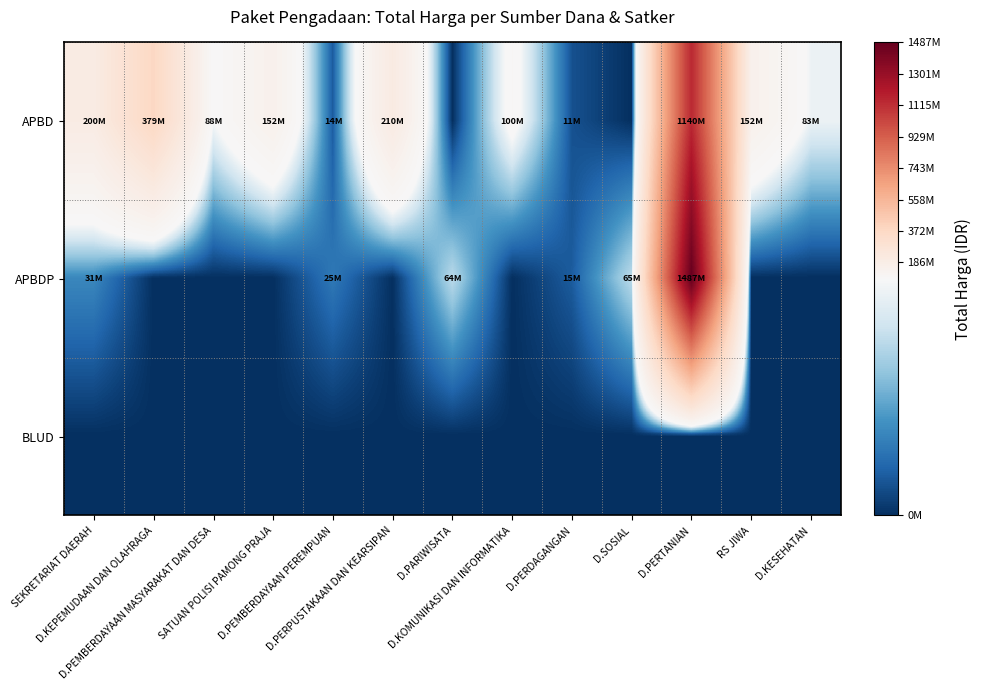

List the series in order of their peak value, lowest first.

BLUD, APBD, APBDP